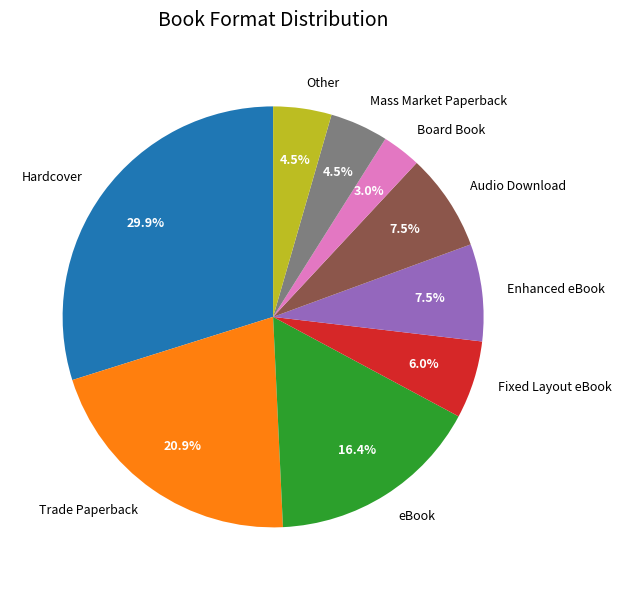

The Mass Market Paperback slice represents 19% of the pie. True or false?

False